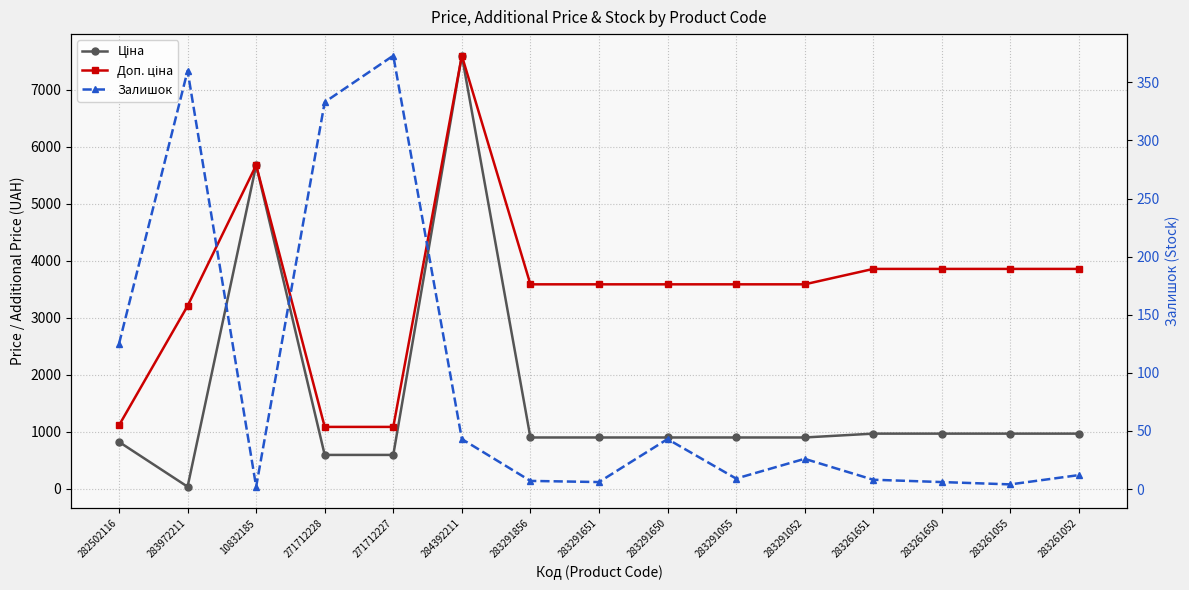

Reading left to right, transcribe all the data shown in this chart.

Ціна: 818.5	32.0	5673.8	589.9	589.9	7596.5	895.9	895.9	895.9	895.9	895.9	963.5	963.5	963.5	963.5
Доп. ціна: 1109.2	3205.0	5673.8	1081.7	1081.7	7596.5	3583.6	3583.6	3583.6	3583.6	3583.6	3854.0	3854.0	3854.0	3854.0
Залишок: 125.0	360.0	2.0	333.0	373.0	43.0	7.0	6.0	43.0	9.0	26.0	8.0	6.0	4.0	12.0